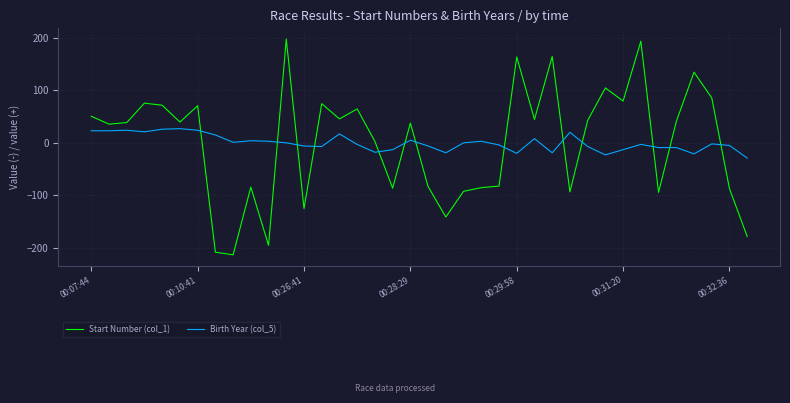

True or false: Birth Year (col_5) and Start Number (col_1) intersect in this chart.

True